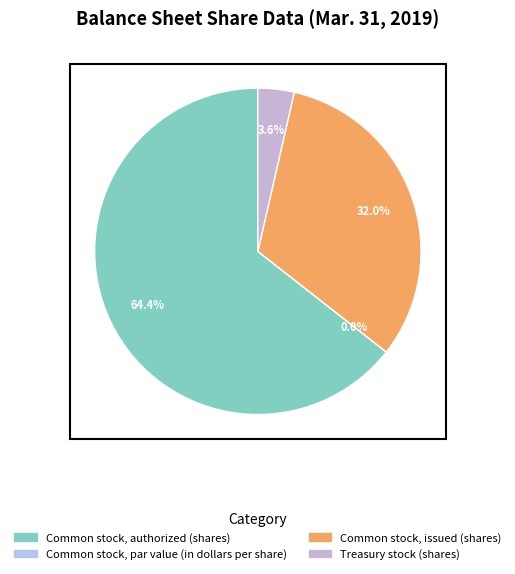

Is there any slice that represents more than half of the pie?

Yes